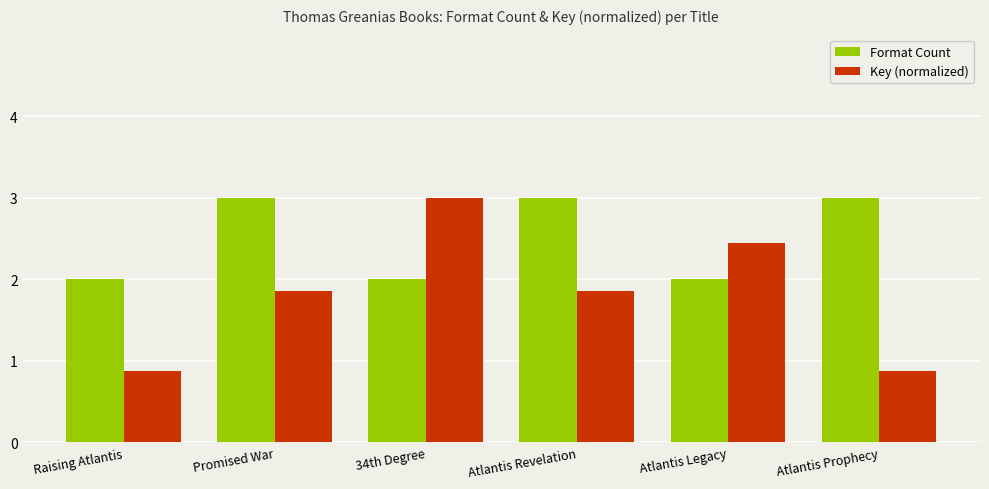

What is the value of the Format Count bar at the 6th from the left?

3.0